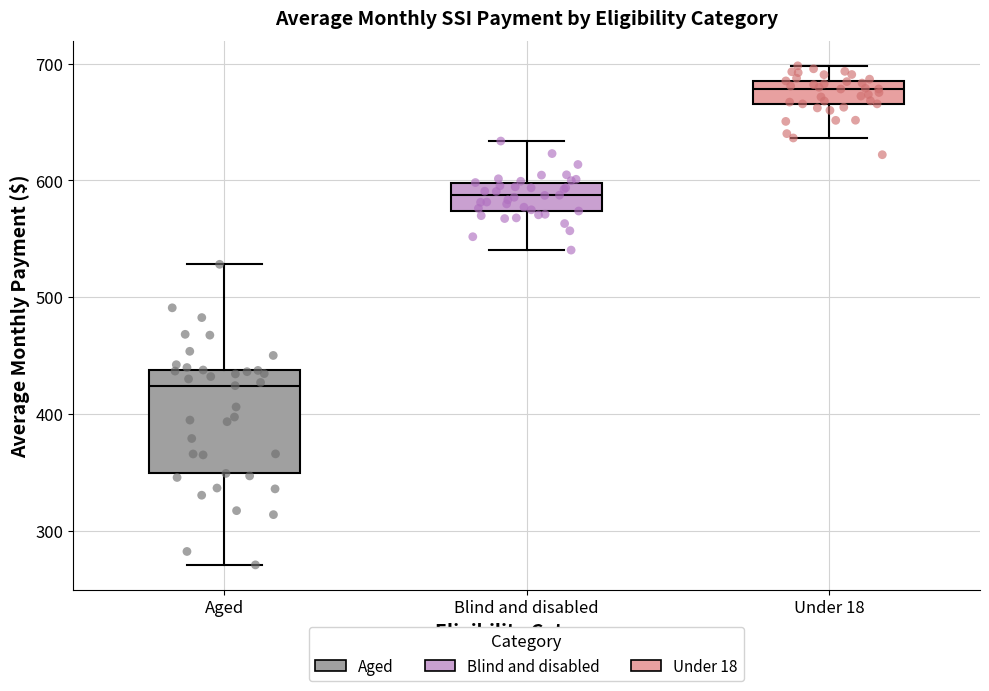

Where is the lower edge of the box for Blind and disabled on the y-axis? The values are not printed on the chart, so give them approximately, as read against the axis.

570